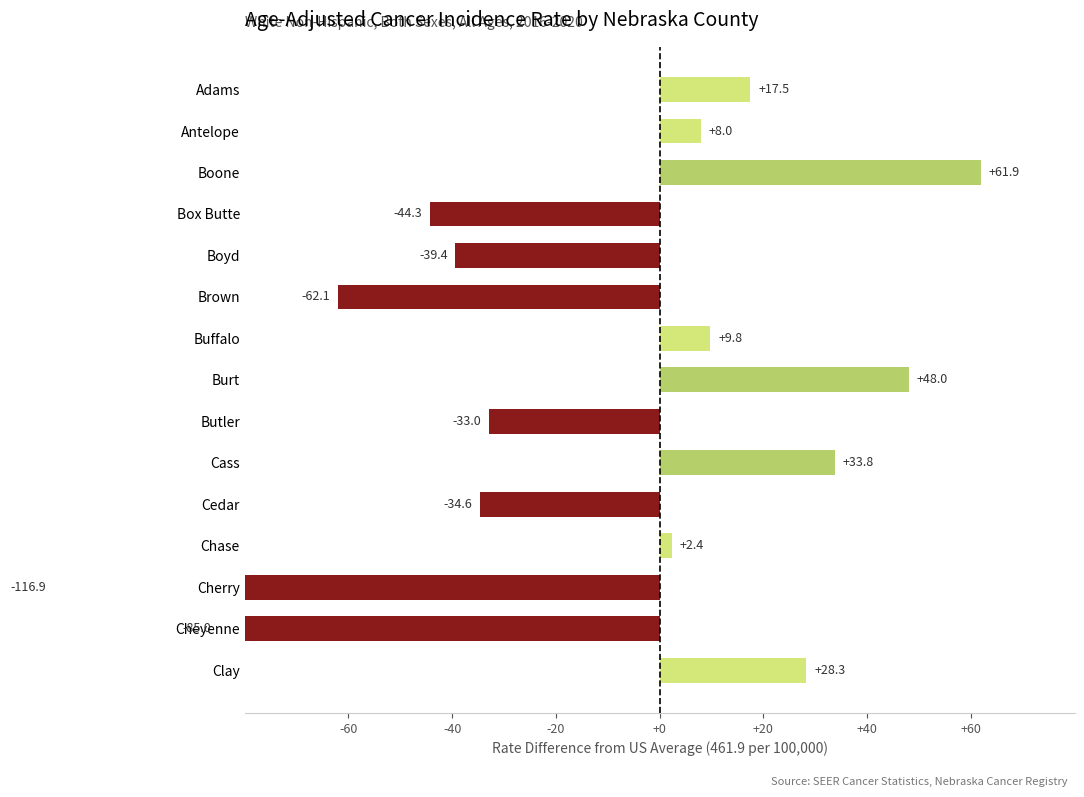

How many data points are above 2?

8